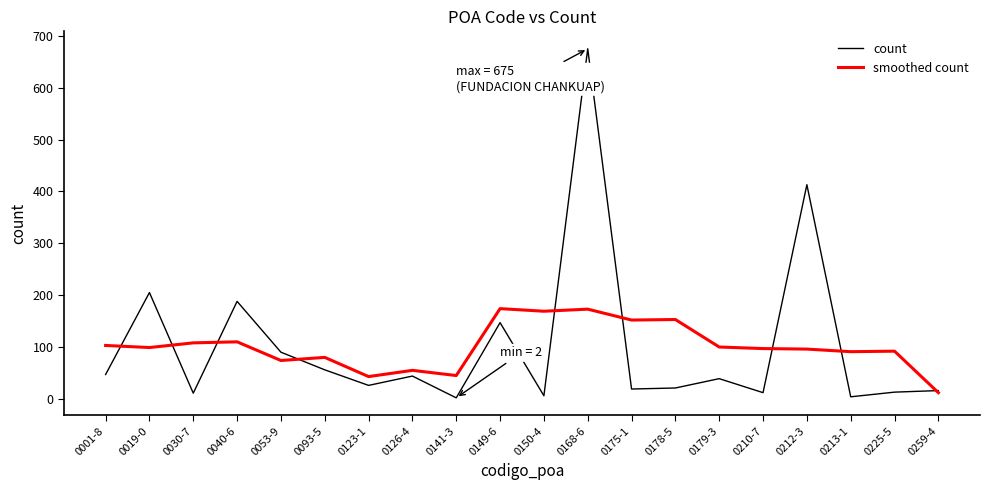

The value of count at 0149-6 is 80. True or false?

False